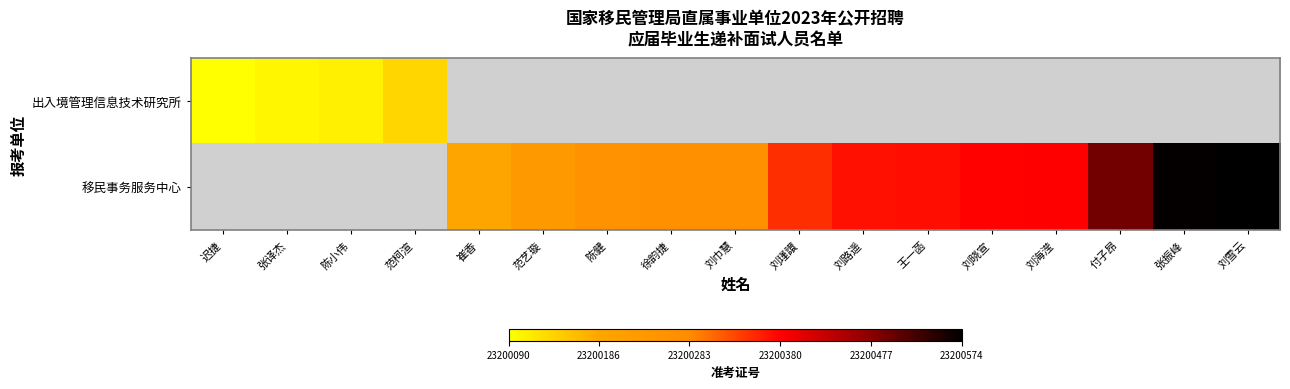

What is the minimum value shown in the chart?

23200090.0